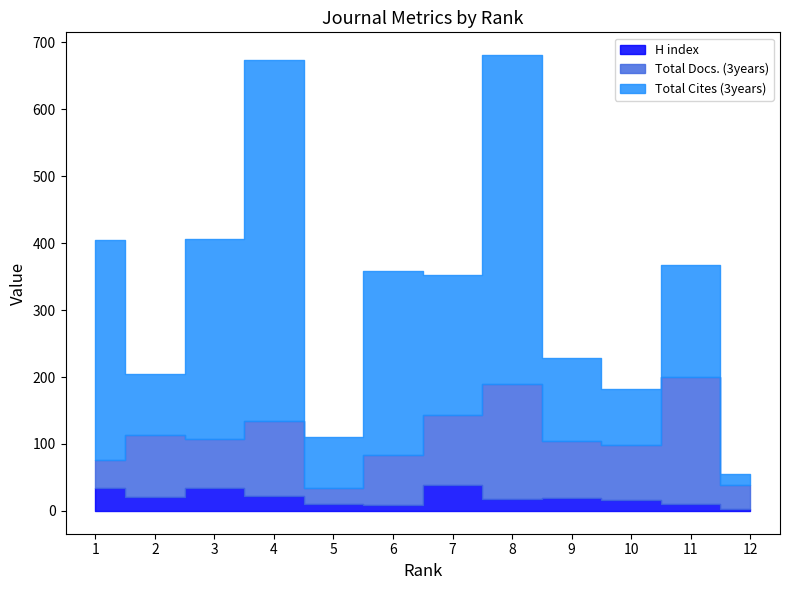

How many lines are shown in the chart?

3